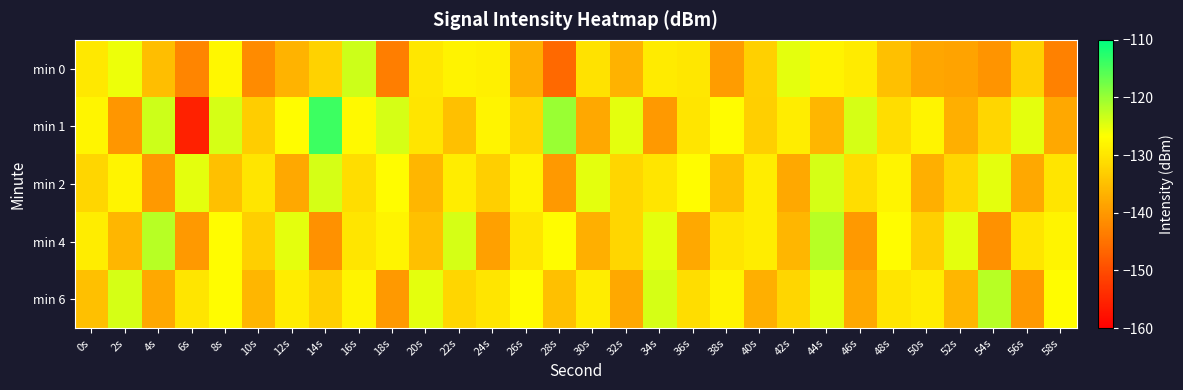

Which series has the largest range (max minus min)?

min 1